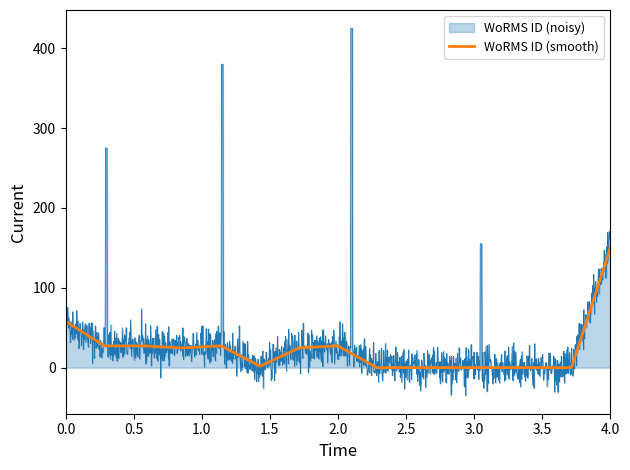

How many lines are shown in the chart?

1